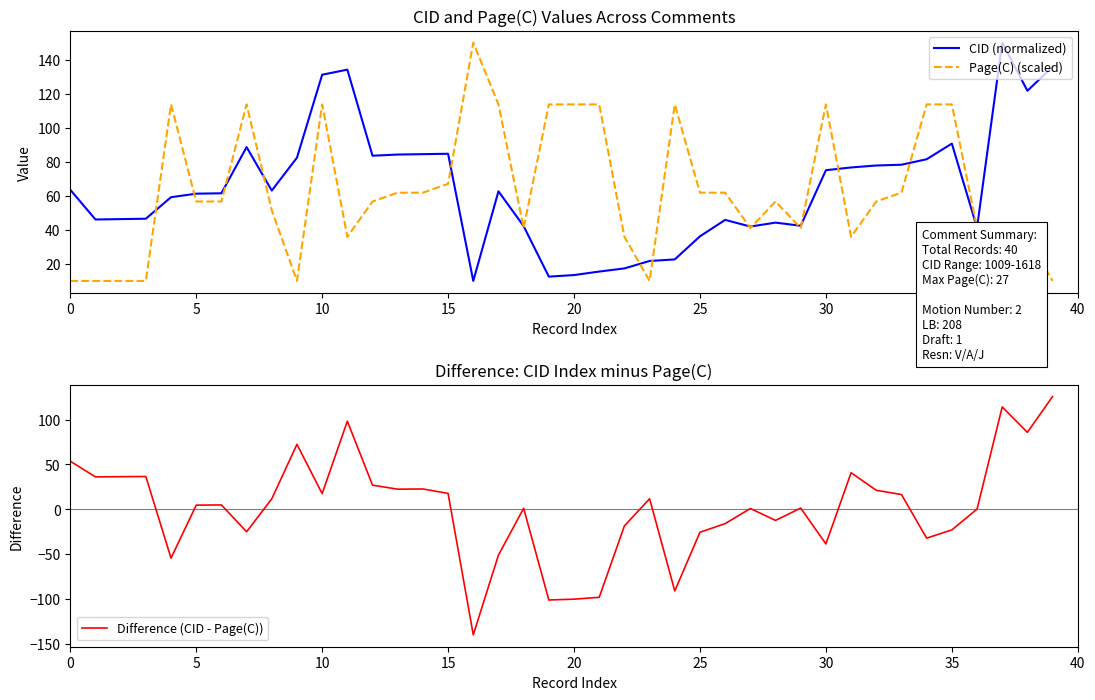

The value of CID (normalized) at 20 is 13.4. True or false?

True